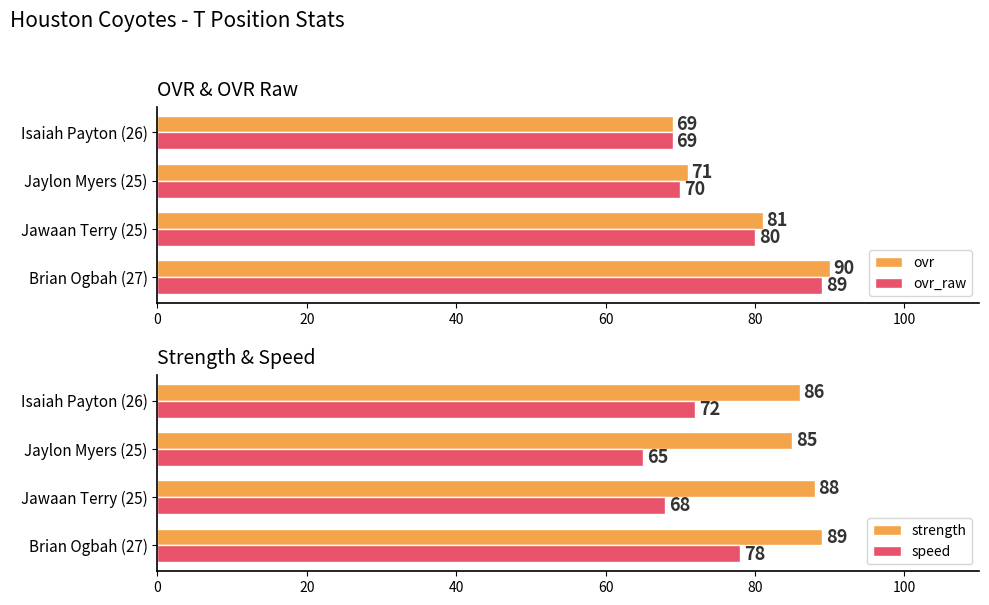

Reading left to right, what are all the values shown in this chart?

ovr: 90	81	71	69
ovr_raw: 89	80	70	69
strength: 89	88	85	86
speed: 78	68	65	72